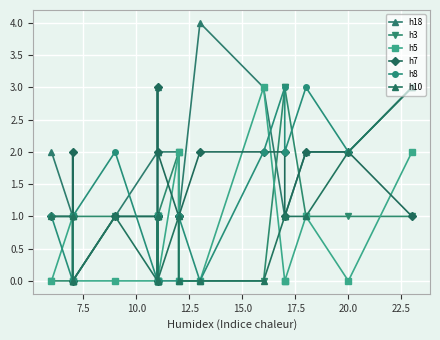

True or false: h8 and h10 intersect in this chart.

True